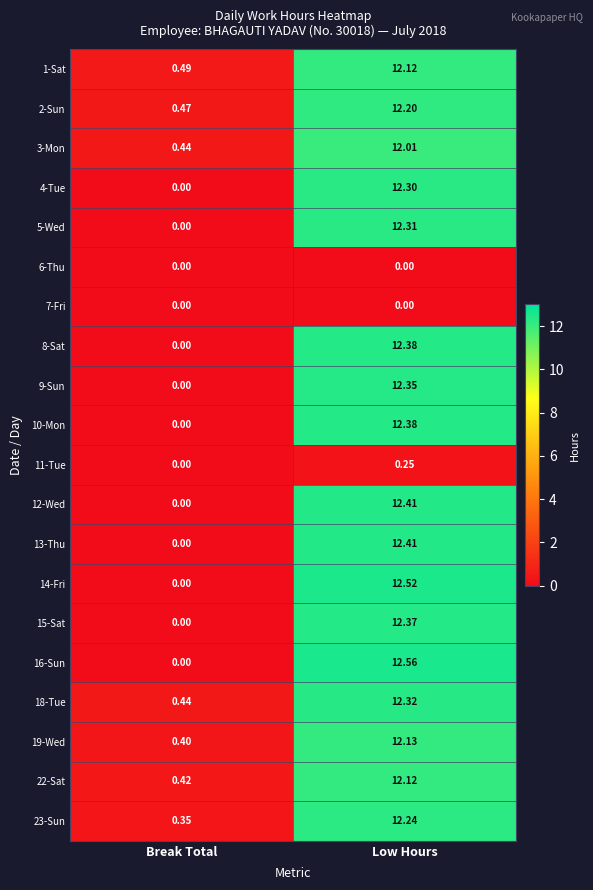

Which category has the highest value in the 11-Tue series?

Low Hours